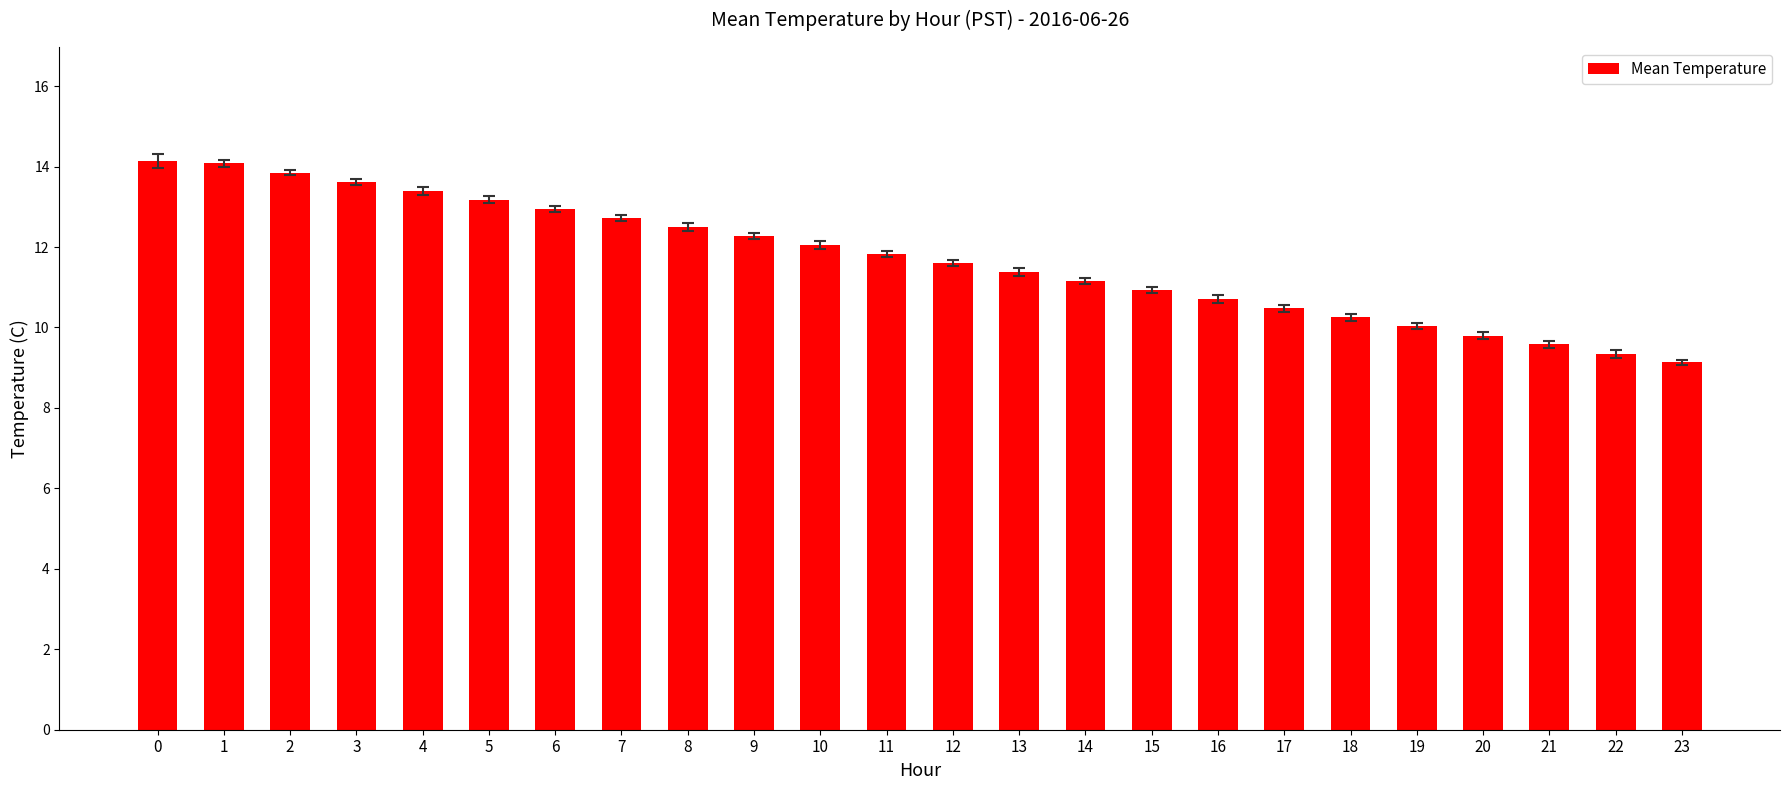

What is the greatest value displayed?

14.1